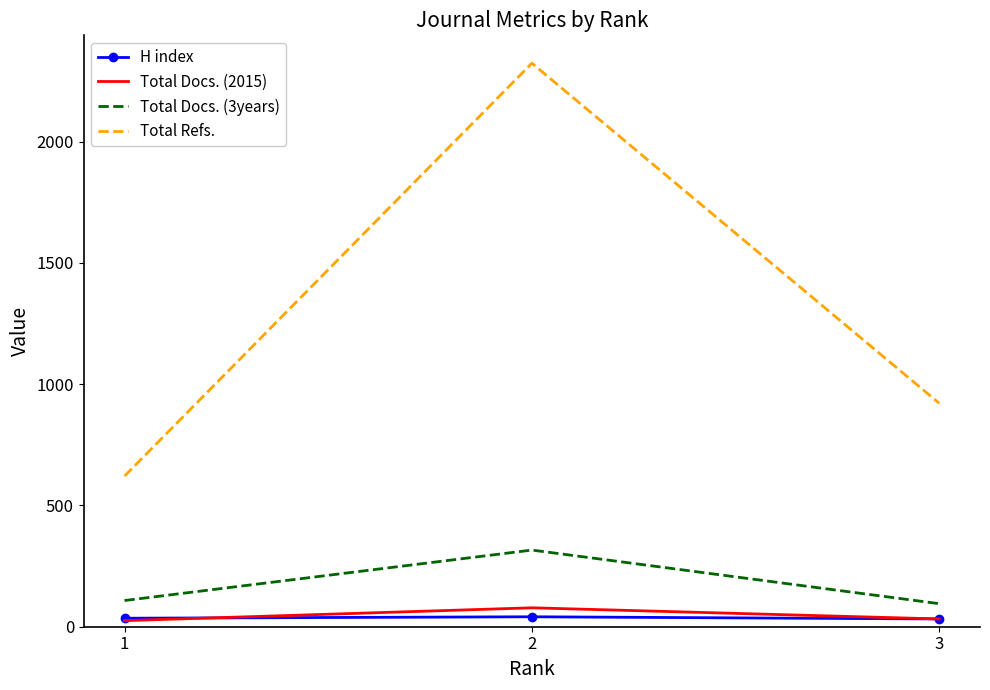

Is it true that Total Refs. equals 1355 at 2?

False